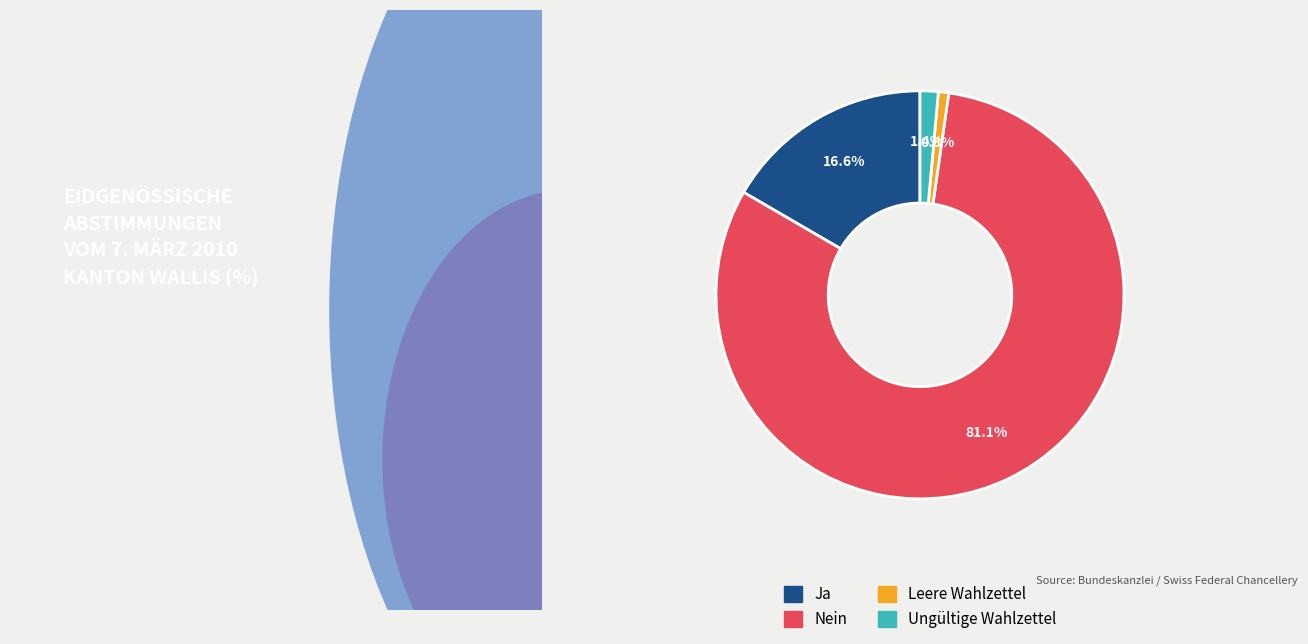

To the nearest percent, what percentage of the pie is Ja?

17%